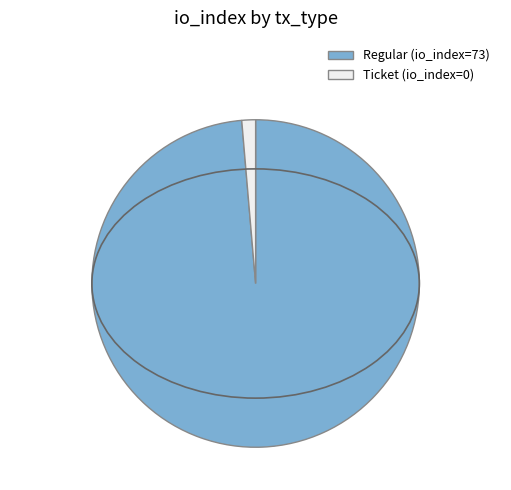

Is there any slice that represents more than half of the pie?

Yes